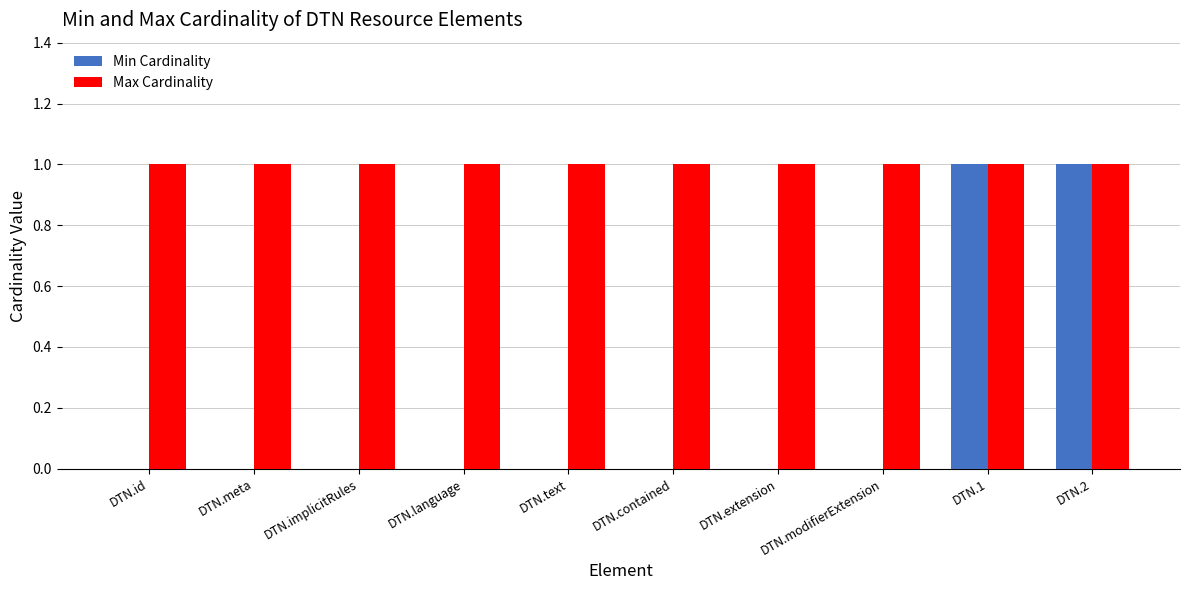

What is the sum of the Max Cardinality values at DTN.text and DTN.modifierExtension?

2